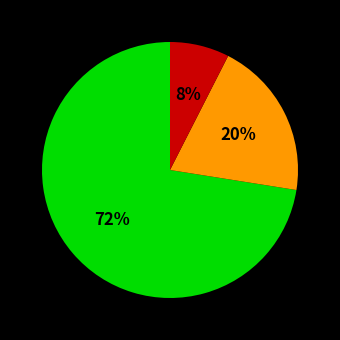

To the nearest percent, what is the average slice percentage?

33%